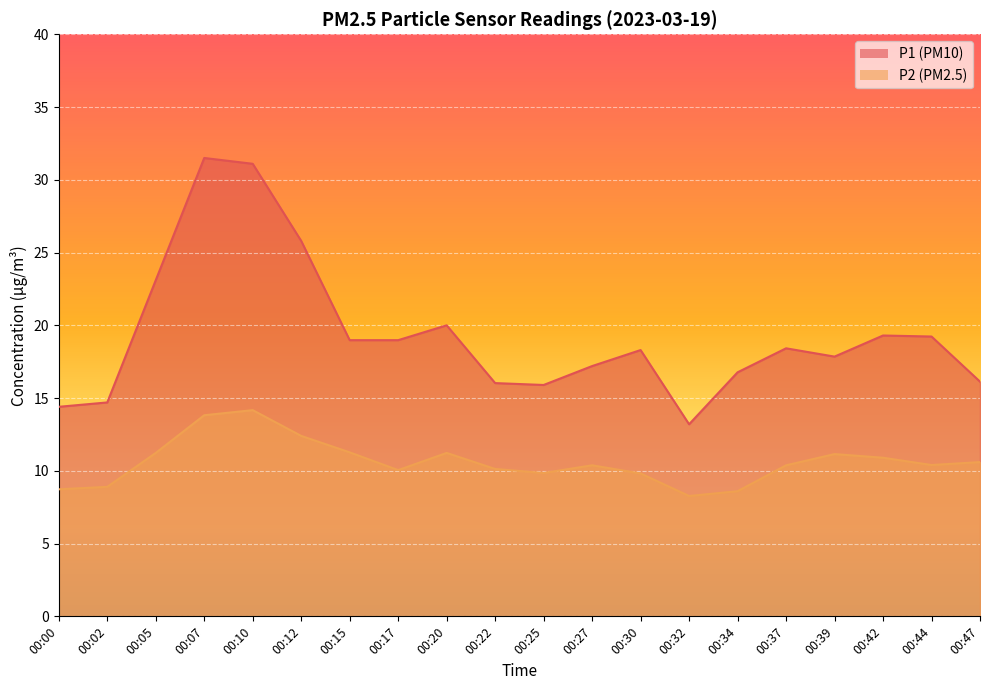

True or false: P2 and P1 cross at least once.

False